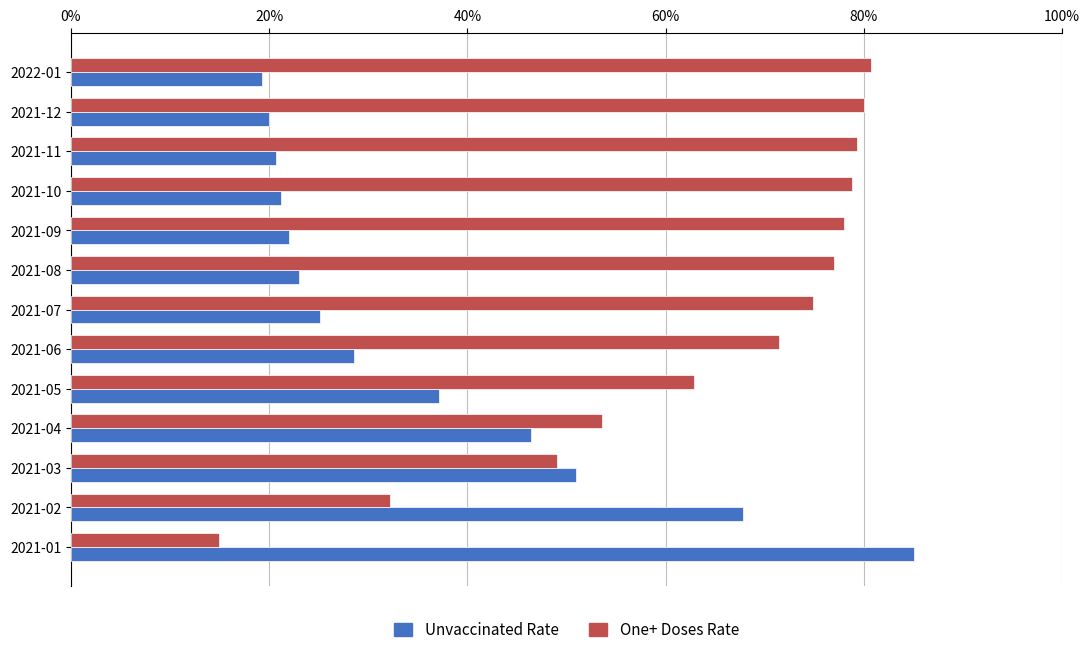

What are all the series names shown in the legend?

Unvaccinated Rate, One+ Doses Rate